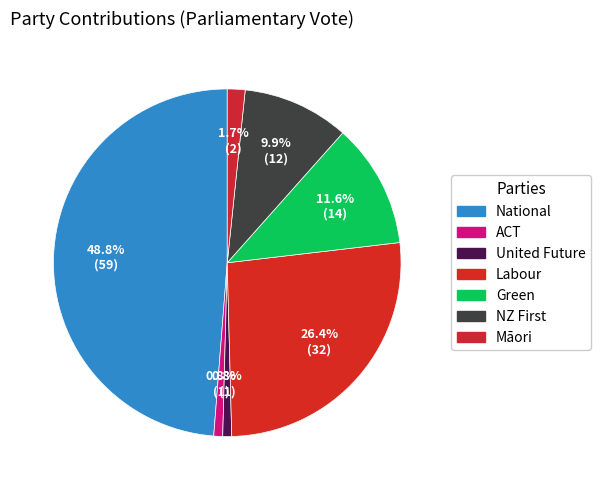

To the nearest percent, what portion does ACT represent?

1%